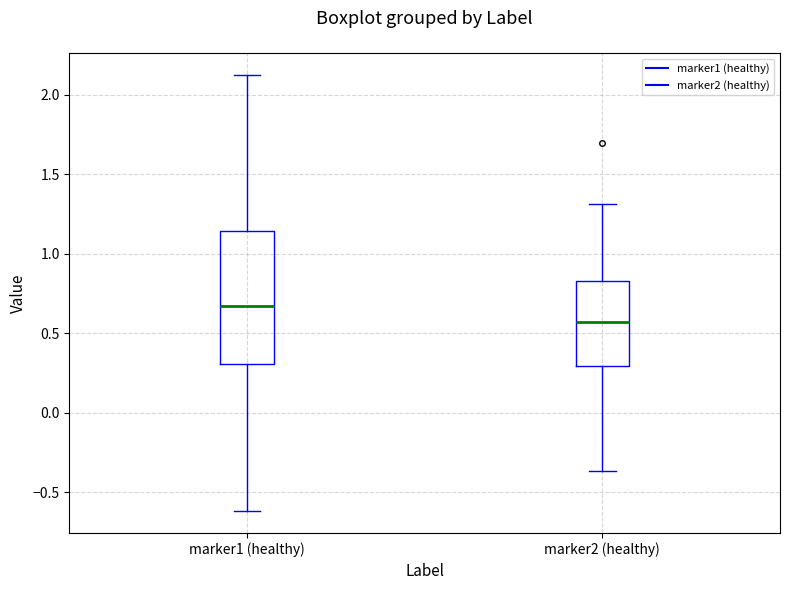

Which box has the highest median line?

marker1 (healthy)